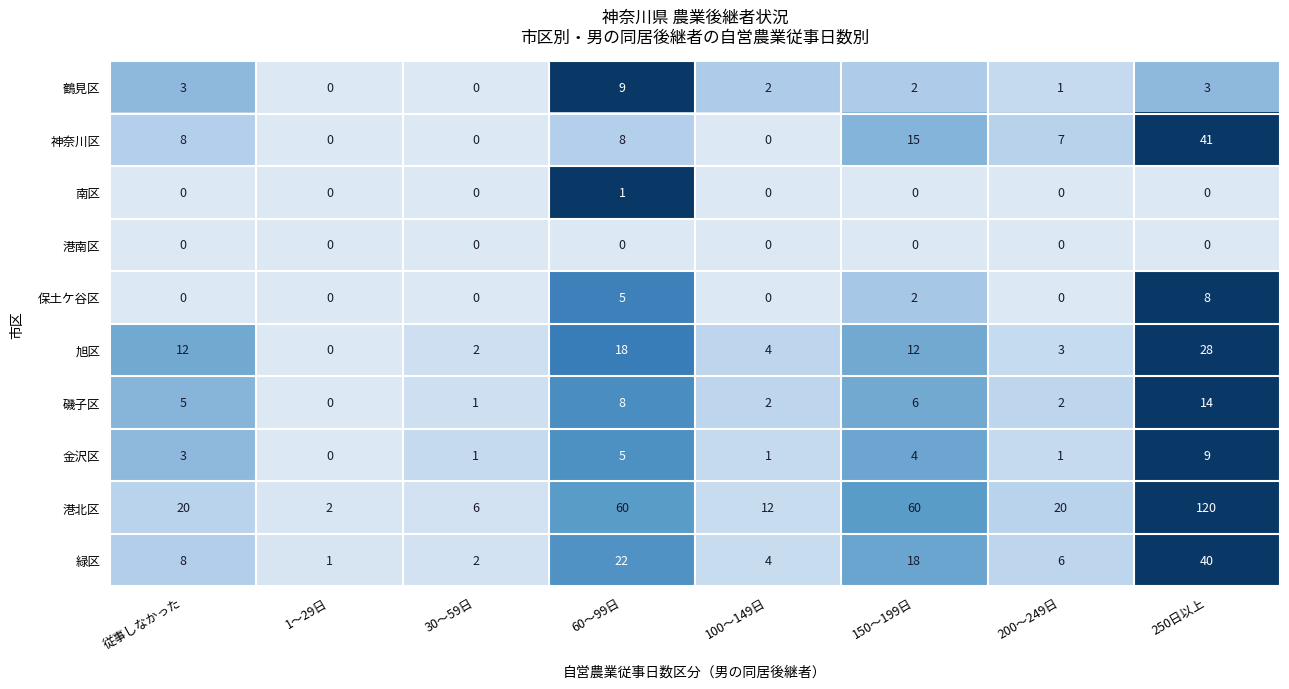

How many categories are shown in the chart?

8